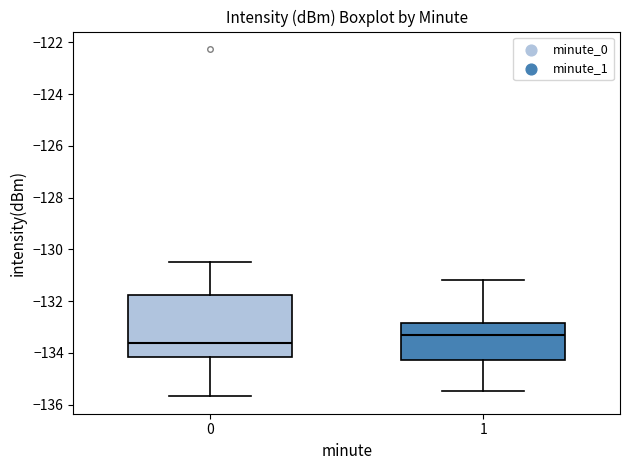

Comparing the boxes themselves (not the whiskers), which one is the tallest?

0